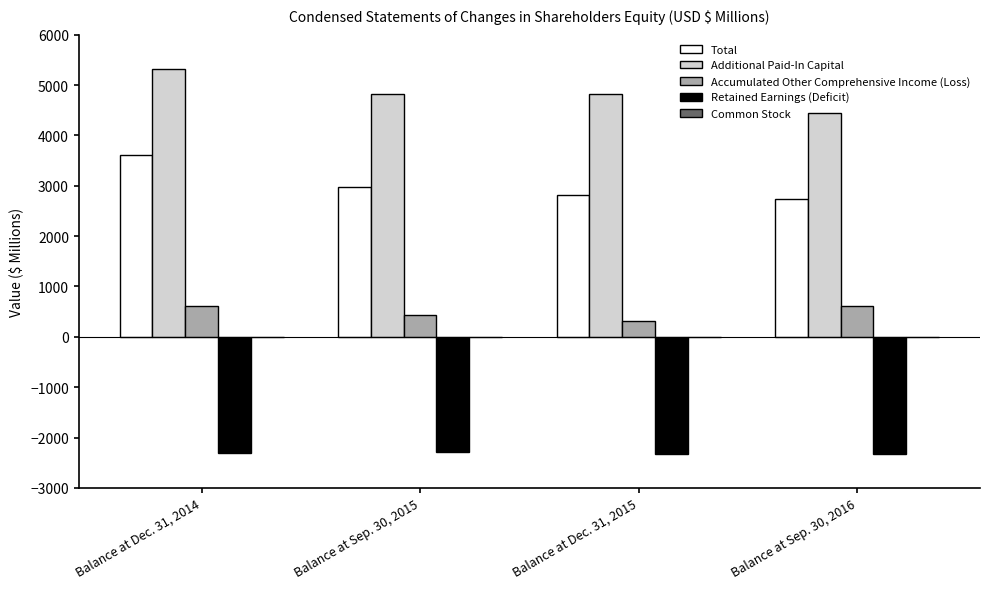

The Retained Earnings (Deficit) series shows -720.5 at Balance at Sep. 30, 2015. True or false?

False